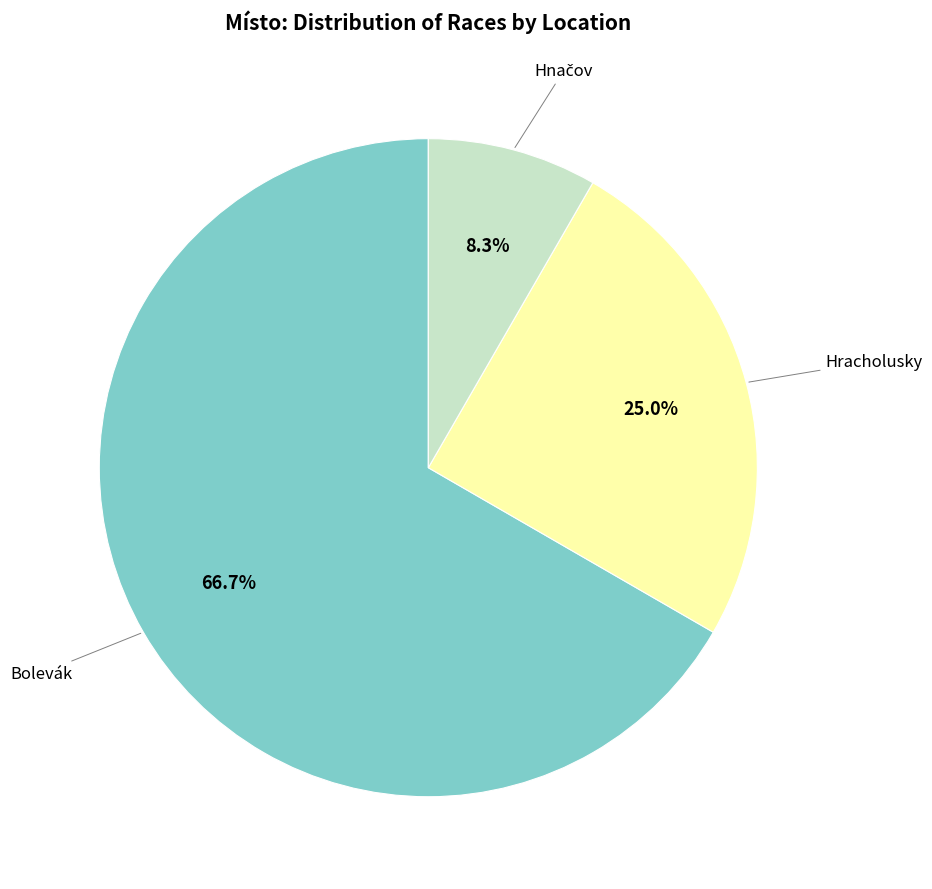

Does any single category account for the majority?

Yes